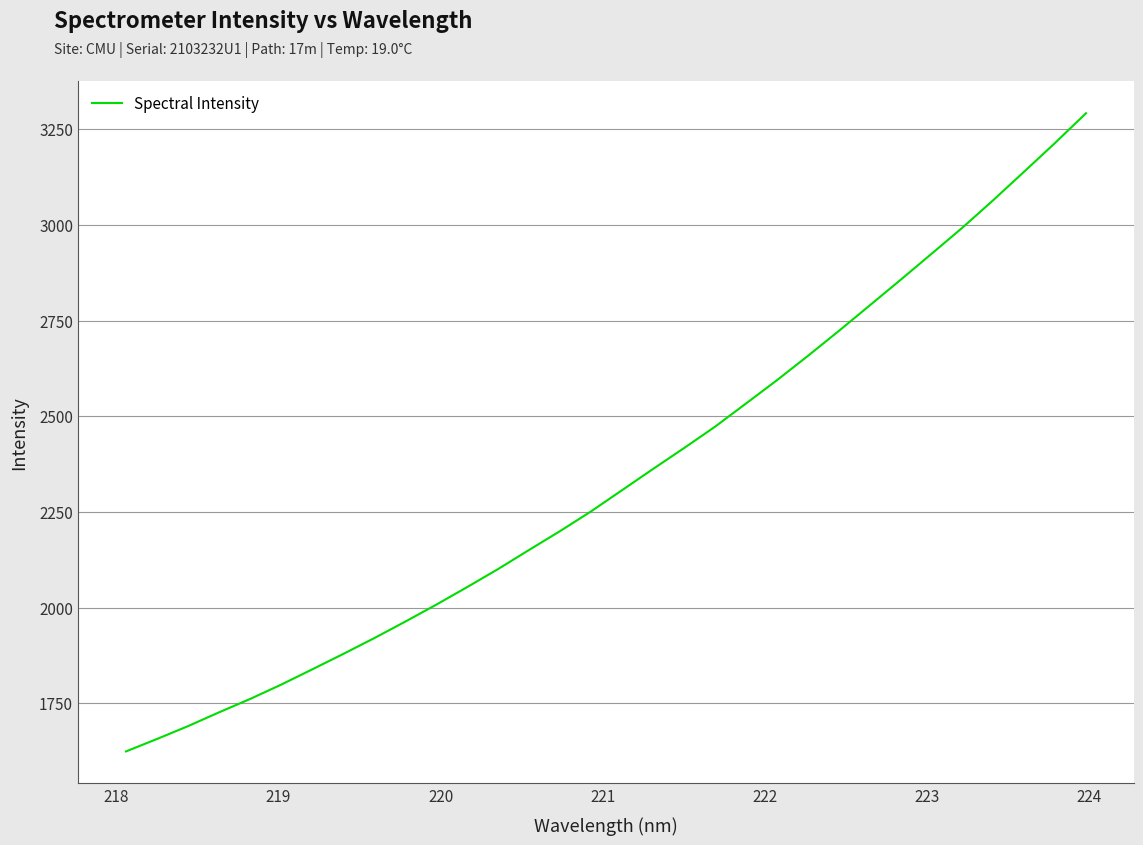

Count the number of values greater than 2306.

16